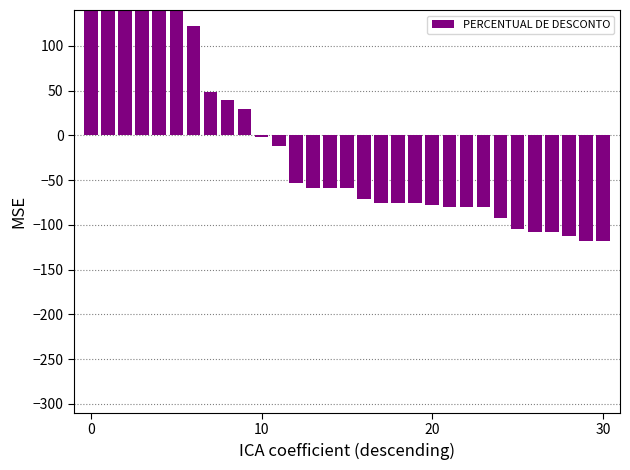

How many values are below -58?

18